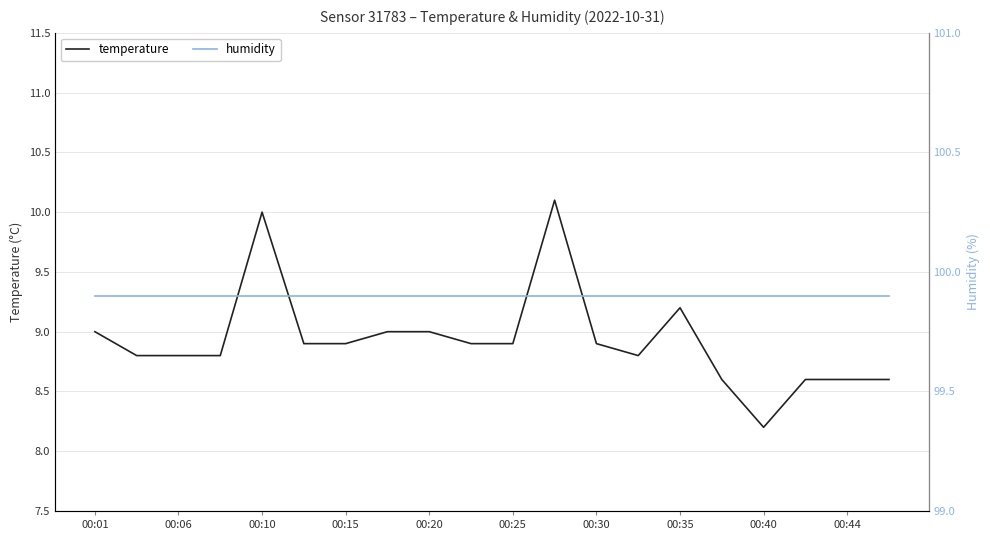

The temperature series shows 8.9 at 00:15. True or false?

True